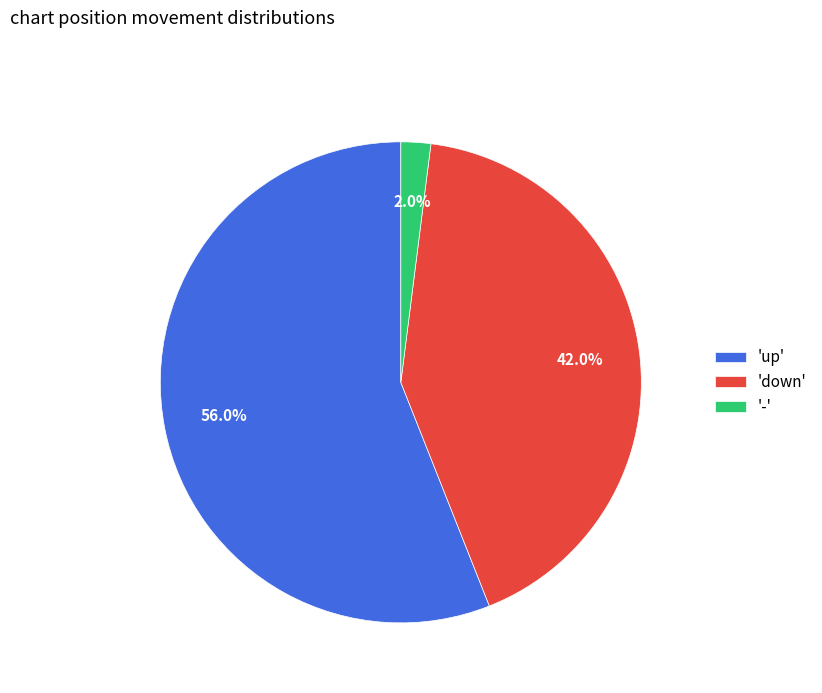

Between 'down' and '-', which is larger?

'down'